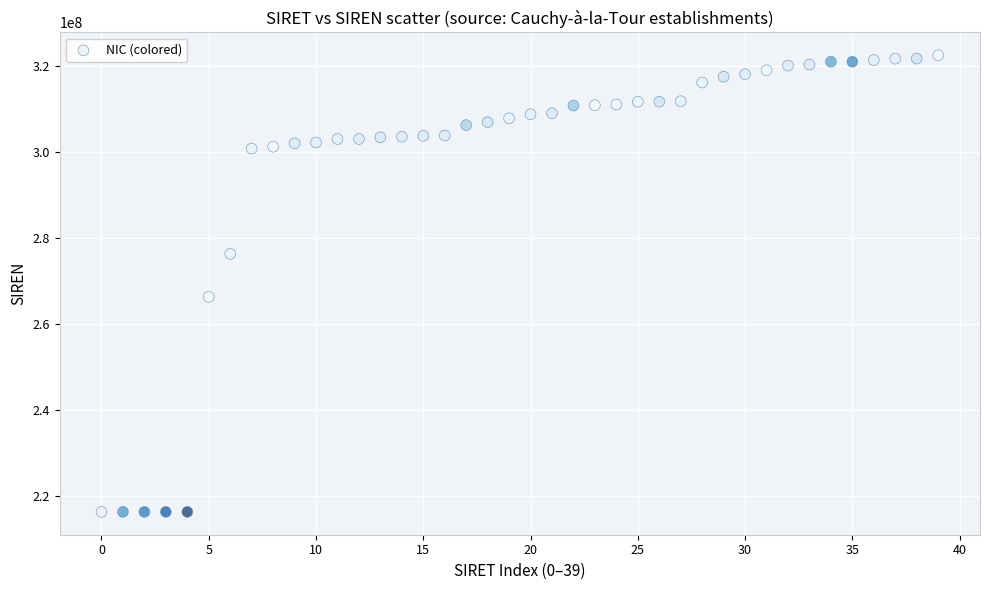

What Y value in the scatter plot is closest to 269297159?

266202175